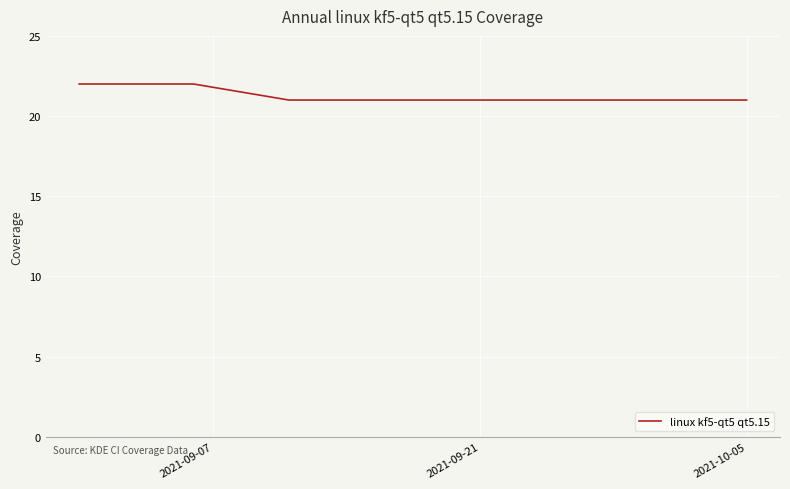

What is the maximum value shown in the chart?

22